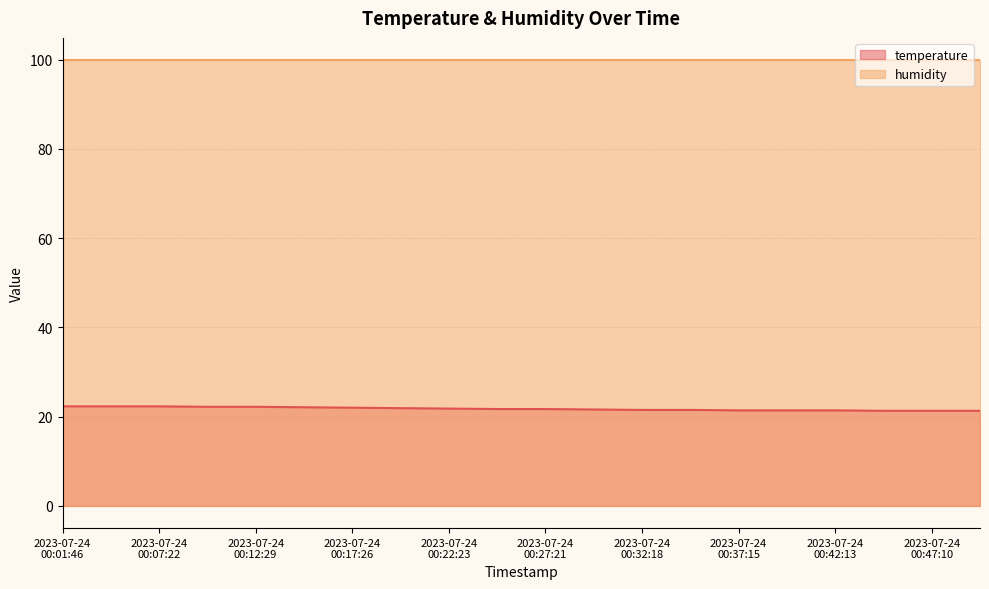

Which series has the widest spread of values?

temperature